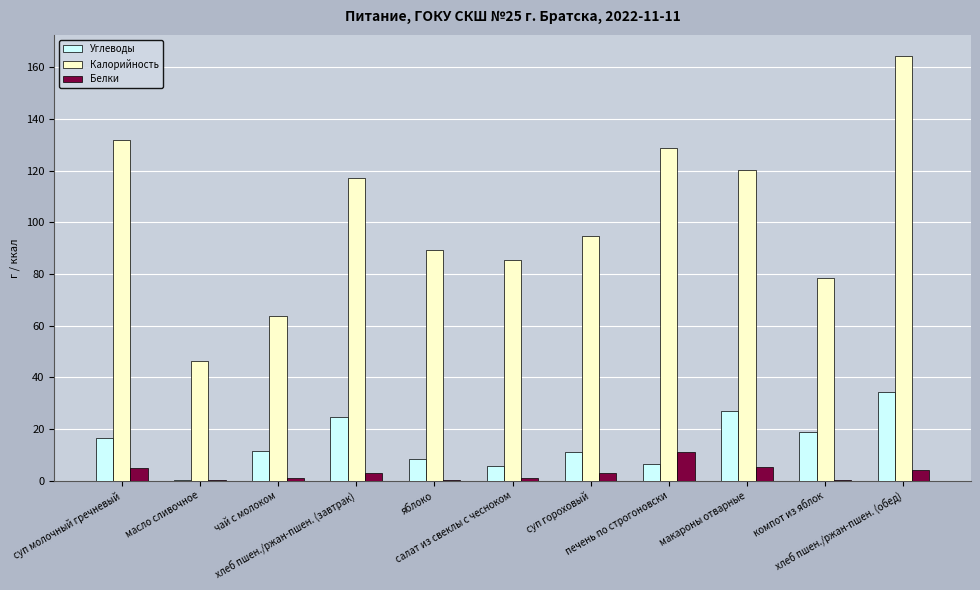

What is the maximum value shown in the chart?

164.3